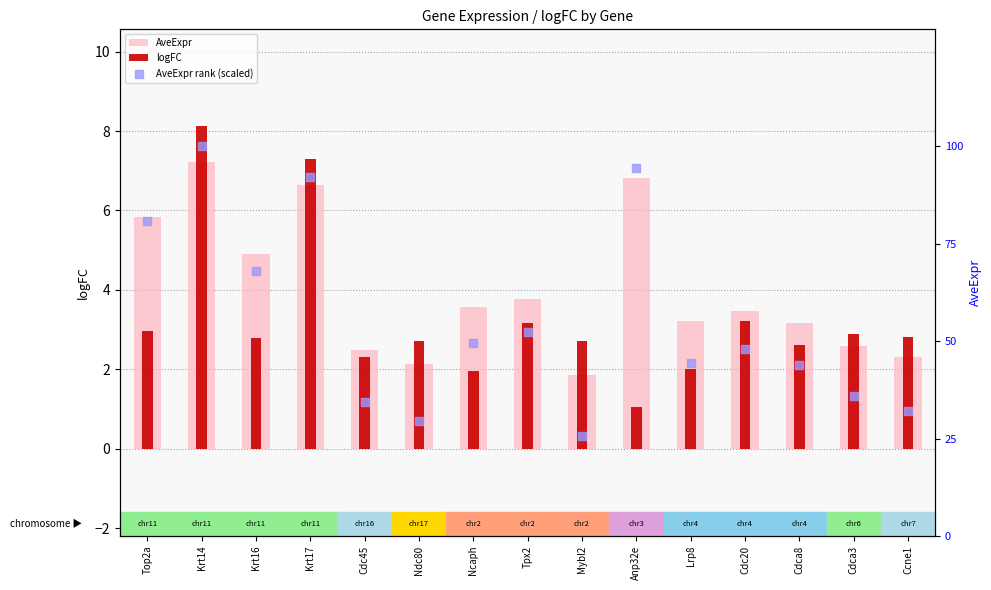

What is the total value across all series at Ndc80?

34.5